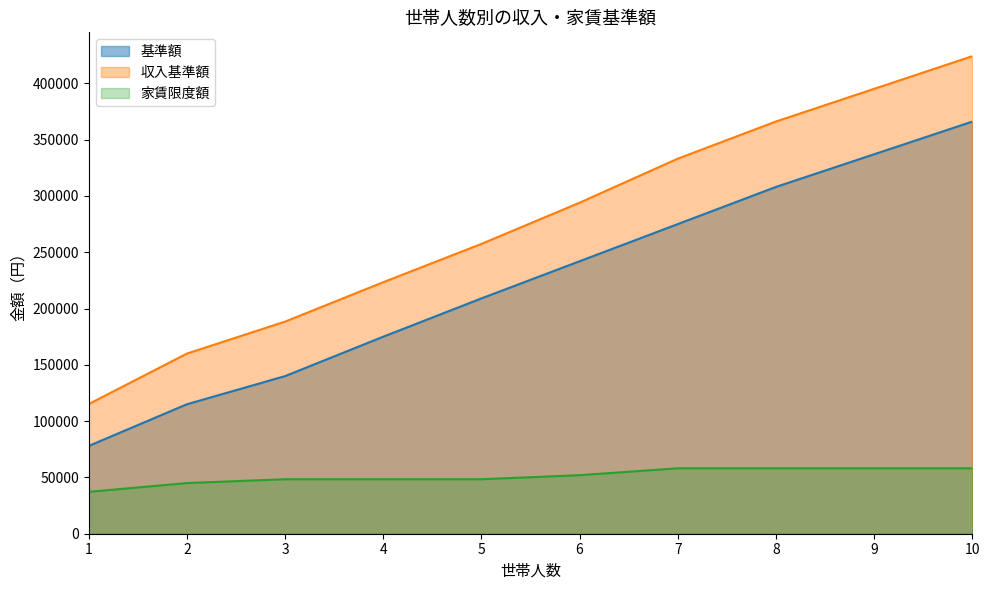

How many lines are shown in the chart?

3